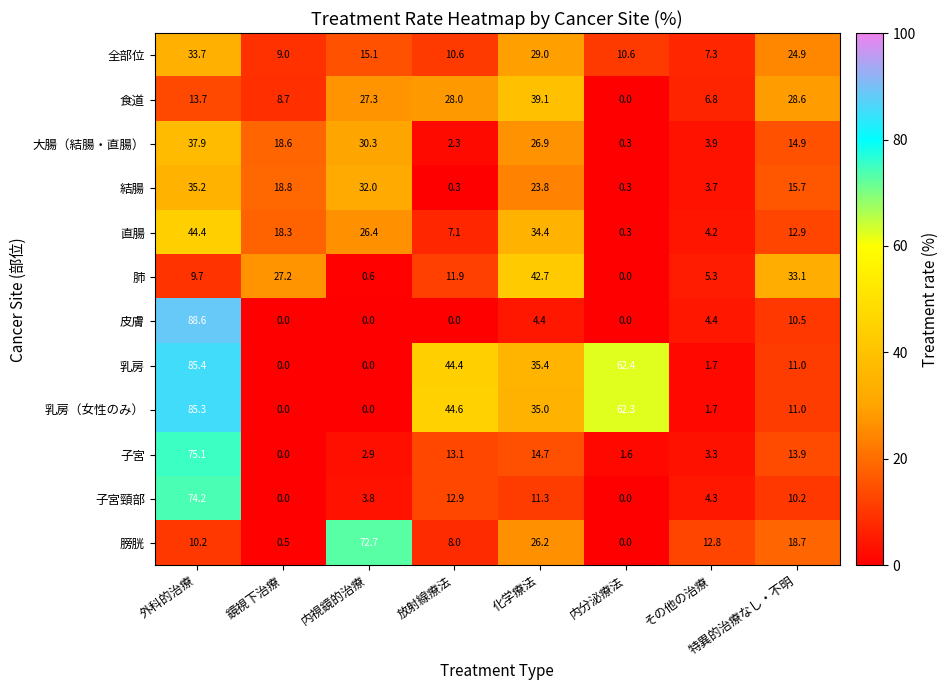

Rank the series by their maximum value, from highest to lowest.

皮膚, 乳房, 乳房（女性のみ）, 子宮, 子宮頸部, 膀胱, 直腸, 肺, 食道, 大腸（結腸・直腸）, 結腸, 全部位